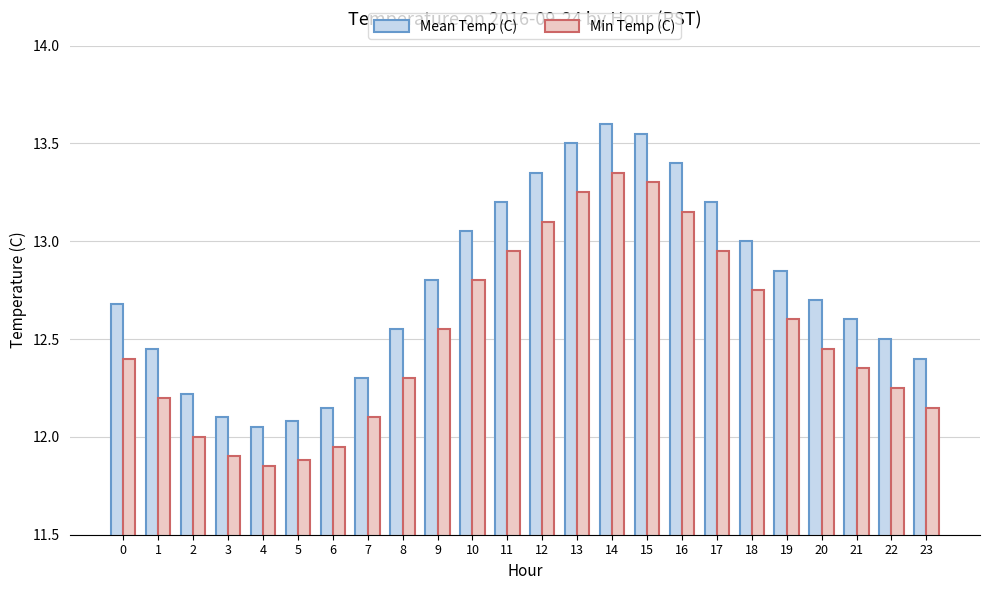

Which series has the largest range (max minus min)?

Mean Temp (C)